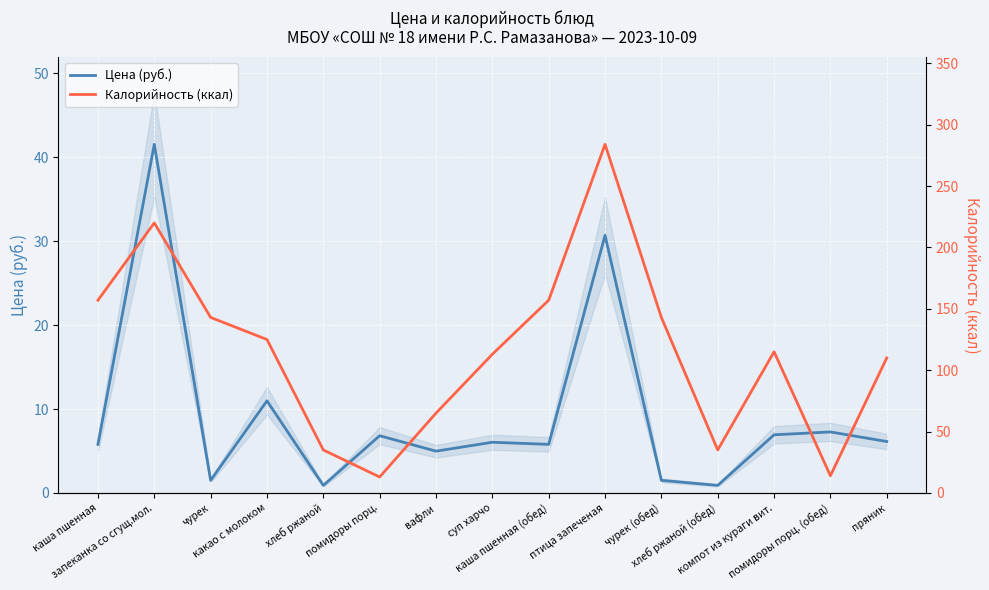

What is the total value across all series at каша пшенная?

162.8